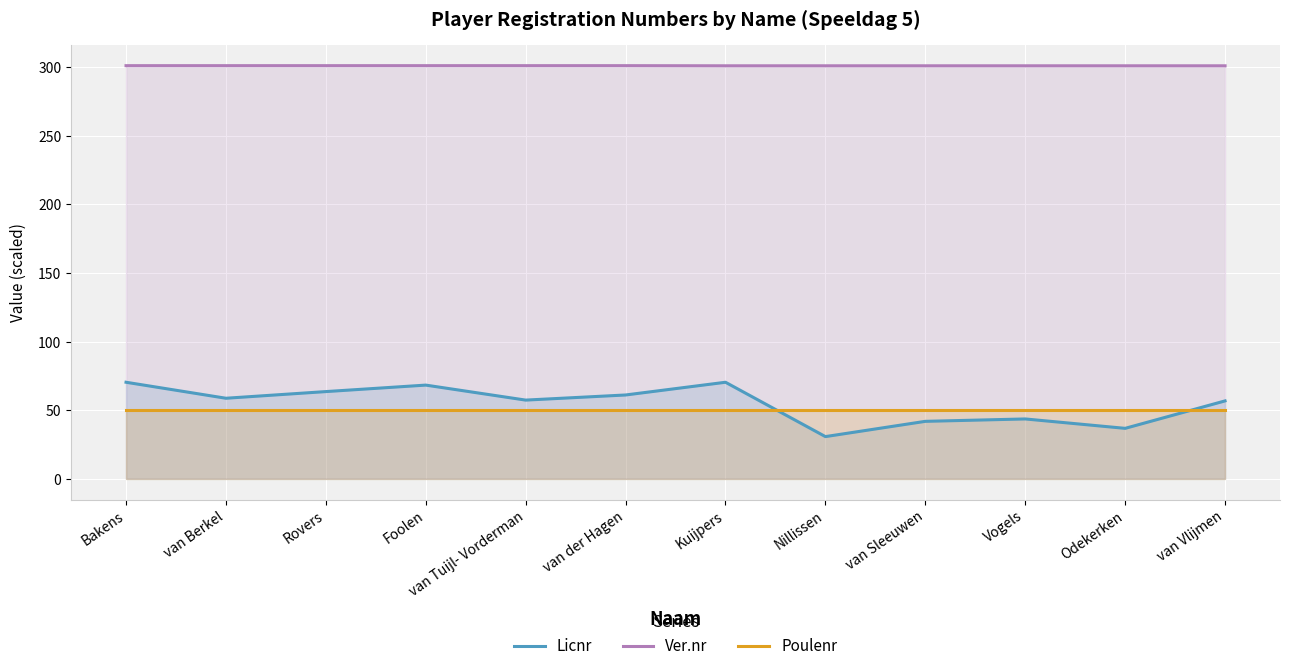

Which category has the lowest value in the Ver.nr series?

Kuijpers